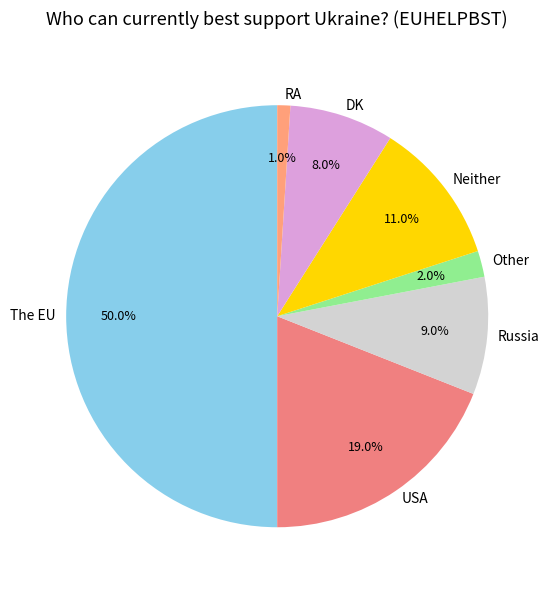

Do USA and Neither together represent more than half of the pie?

No